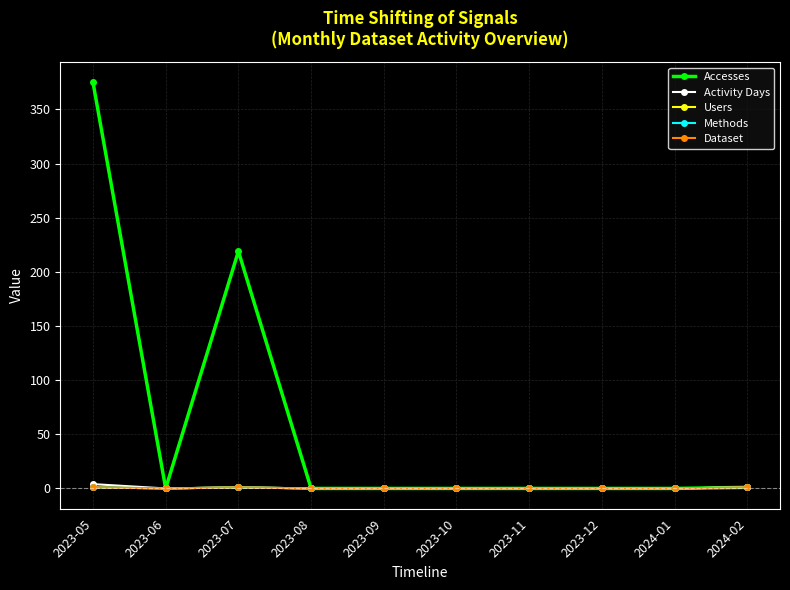

What is the difference between the second highest and second lowest values in the Users series?

1